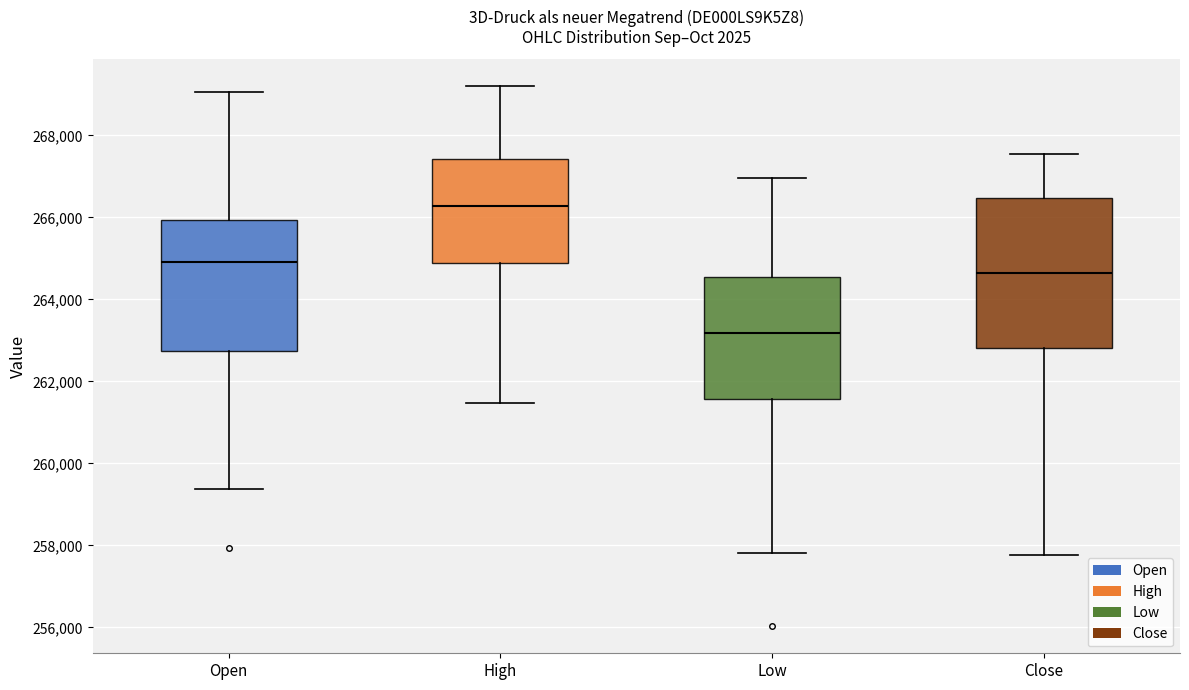

Which box is the tallest, from its lower edge to its upper edge?

Close